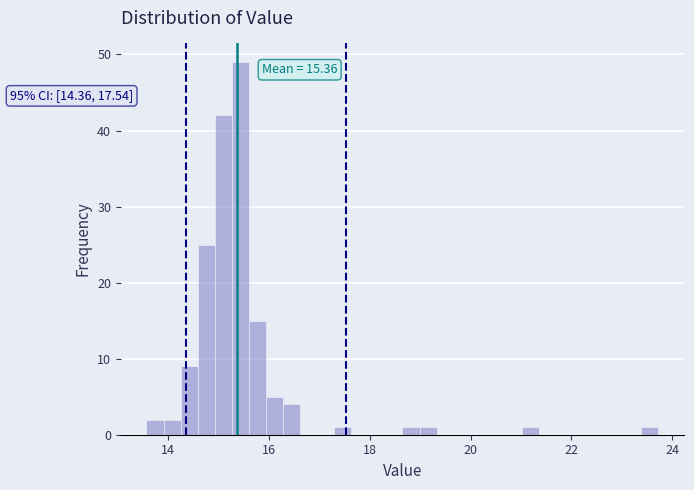

Read against the x-axis, roughly where is the centre of the tallest bar?

15.4